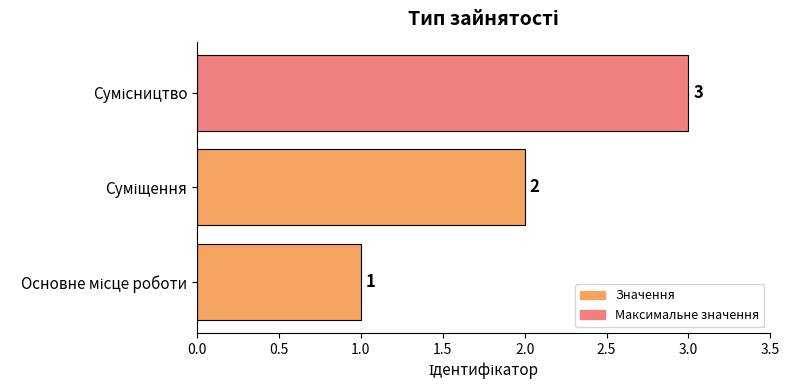

What is the sum of all values?

6